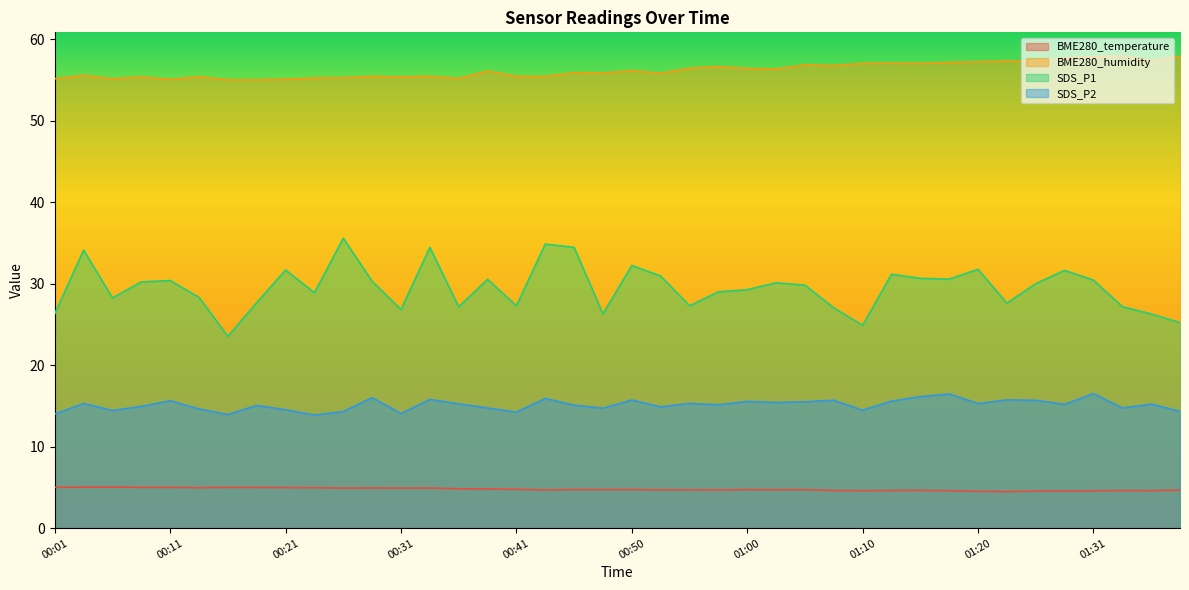

The value of BME280_temperature at 00:48 is 4.7. True or false?

True